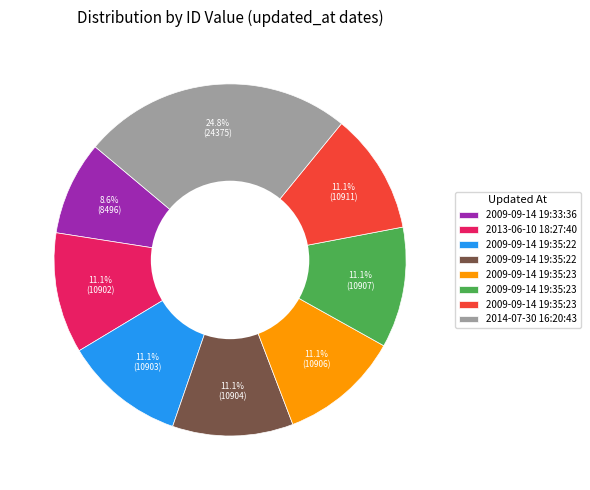

Does any single category account for the majority?

No